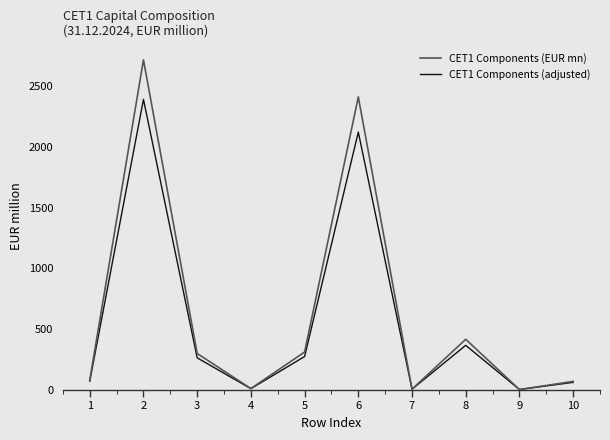

The CET1 Components (adjusted) series shows 142.2 at 3. True or false?

False